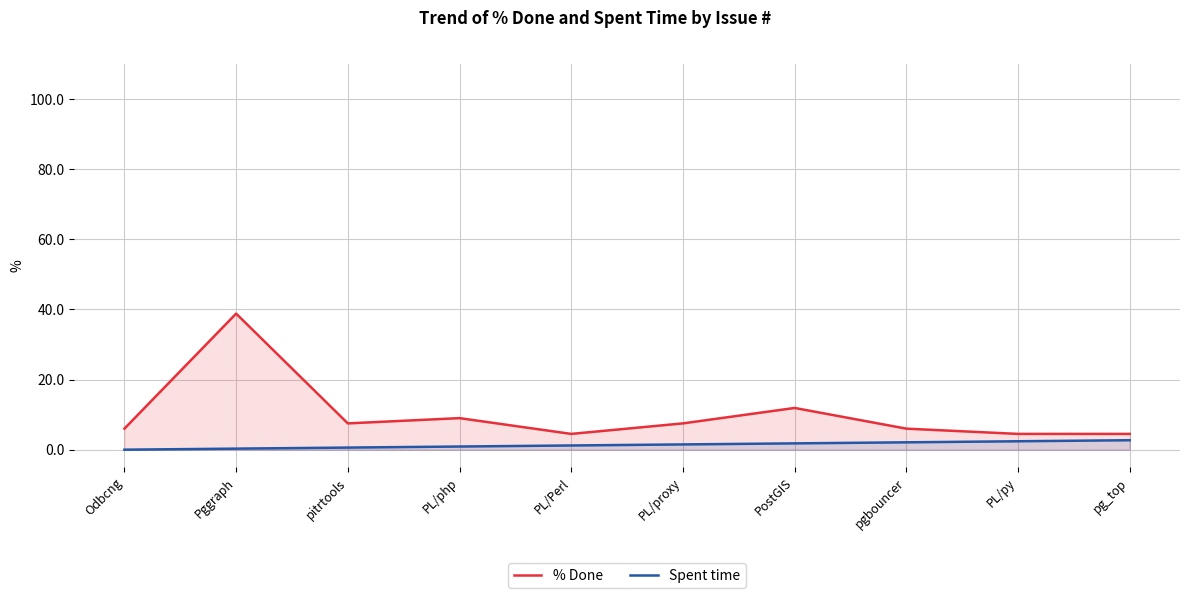

List the labels in order of % Done value, smallest first.

PL/Perl, PL/py, pg_top, Odbcng, pgbouncer, pitrtools, PL/proxy, PL/php, PostGIS, Pggraph